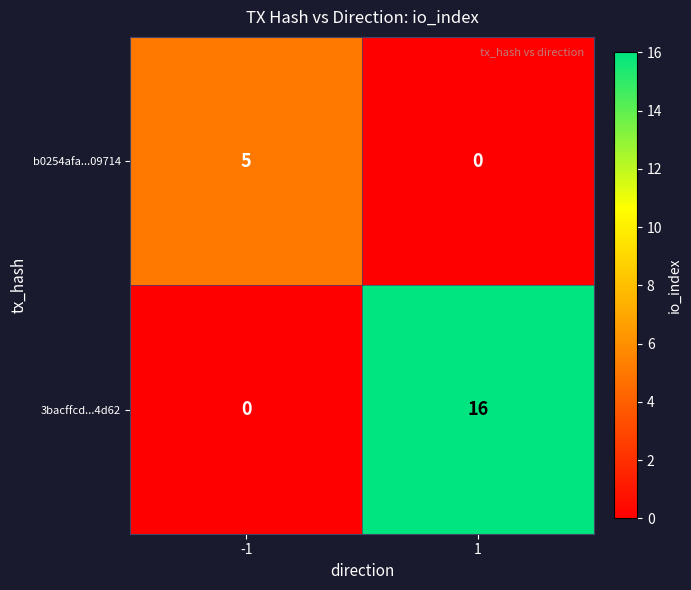

What is the approximate value of 3bacffcd...4d62 at 1, to the nearest 5?

15